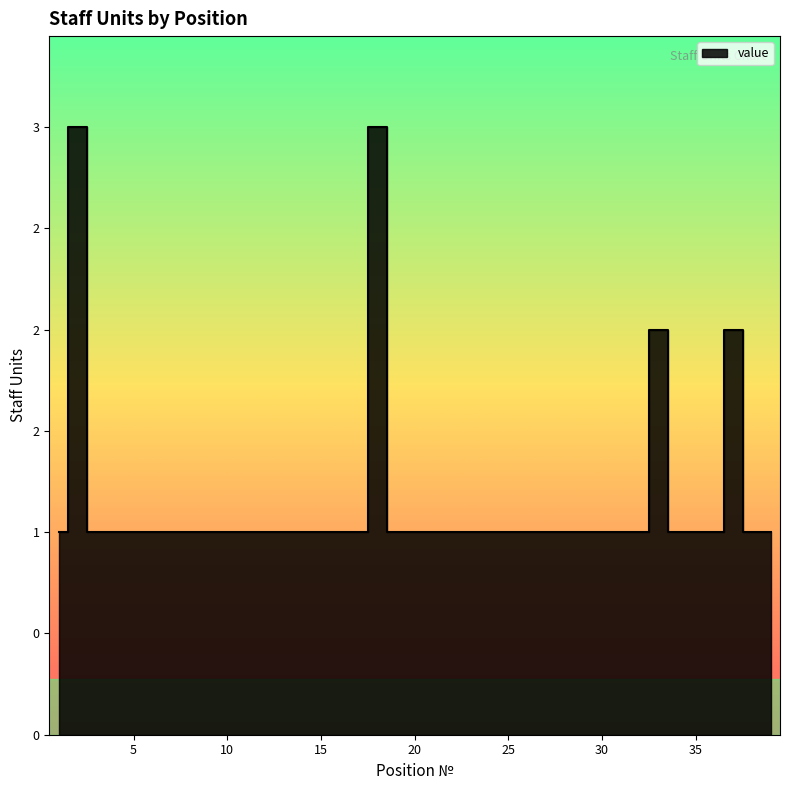

Which has a higher value, 5 or 4?

5